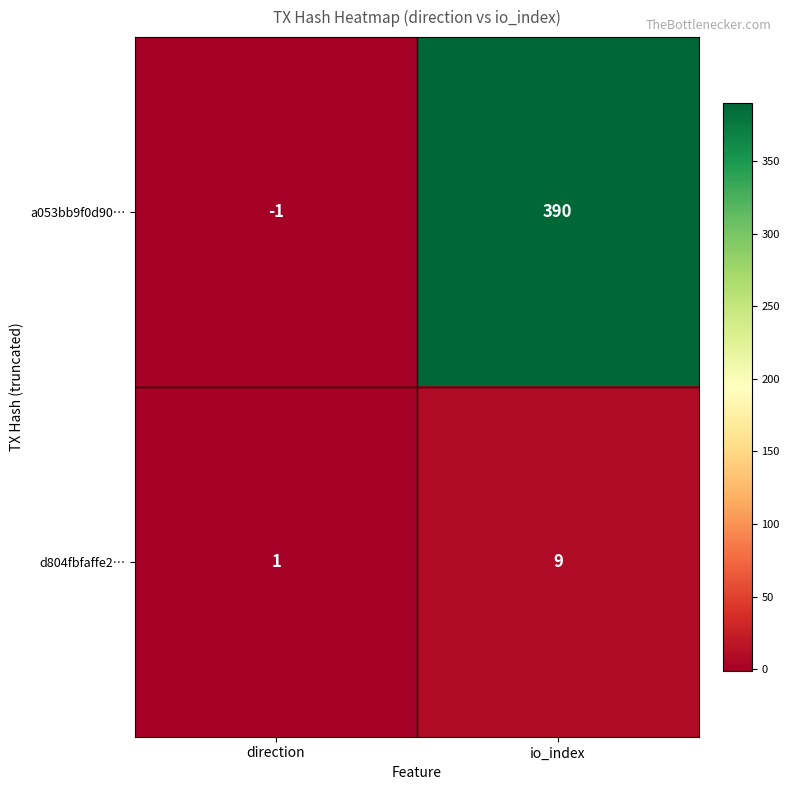

What is the approximate value of a053bb9f0d90… at io_index?

390